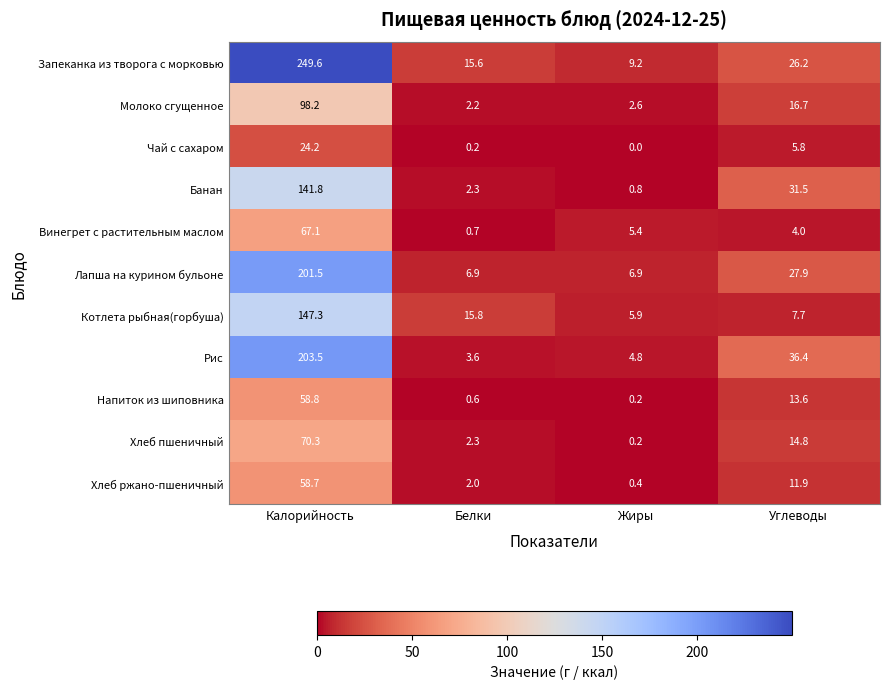

What is the sum of all Котлета рыбная(горбуша) values?

176.7